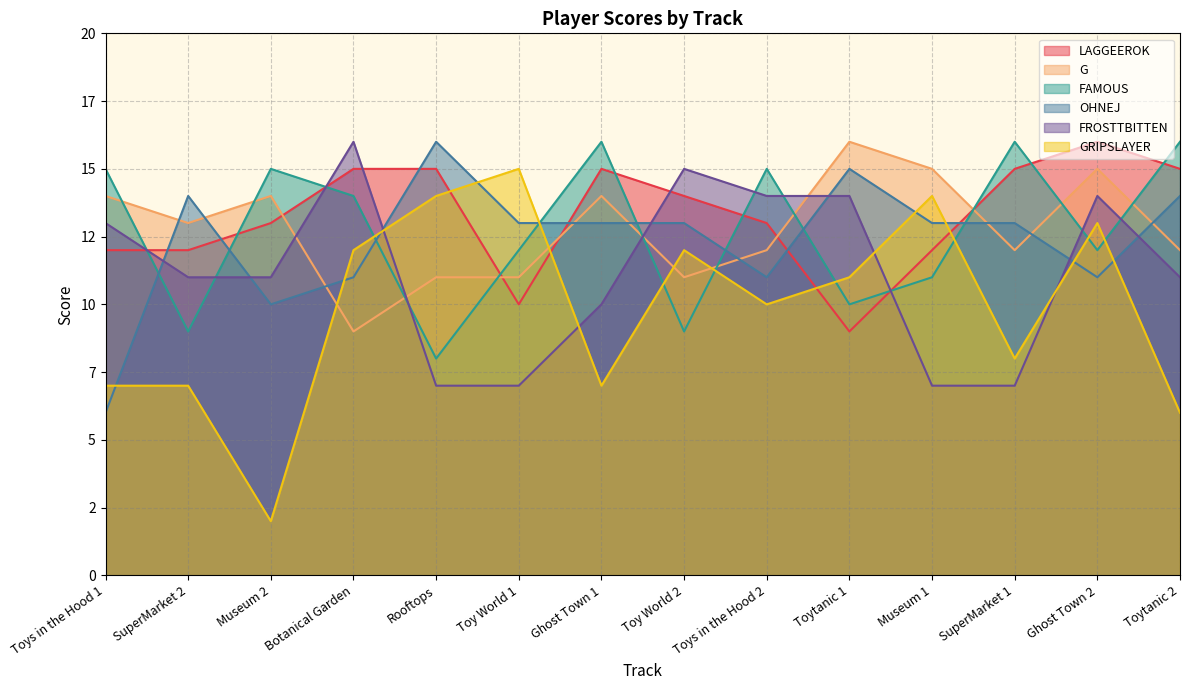

In OHNEJ, how many points are lower than both neighbors (excluding endpoints)?

3